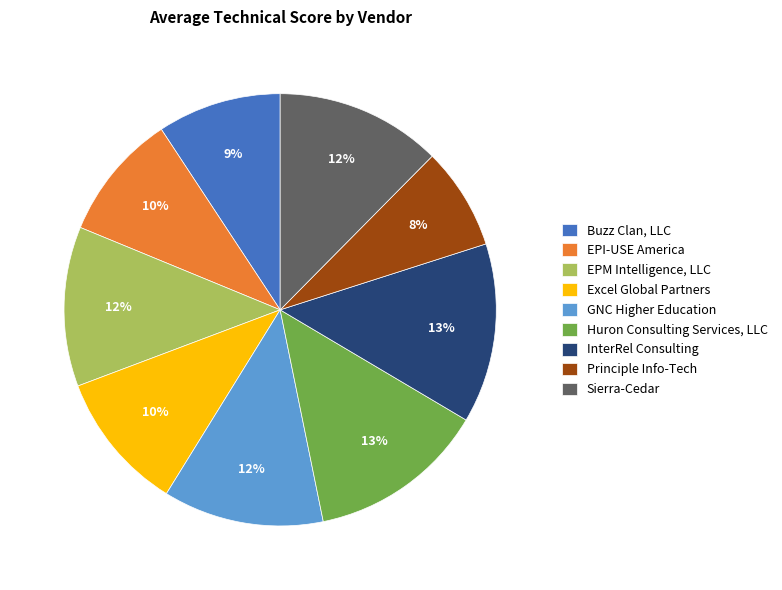

What percentage is the EPM Intelligence, LLC slice, to the nearest percent?

12%